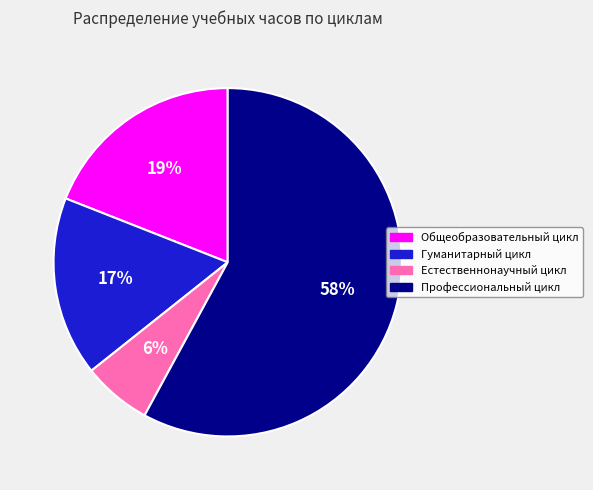

Which slice represents more than half of the pie?

Профессиональный цикл